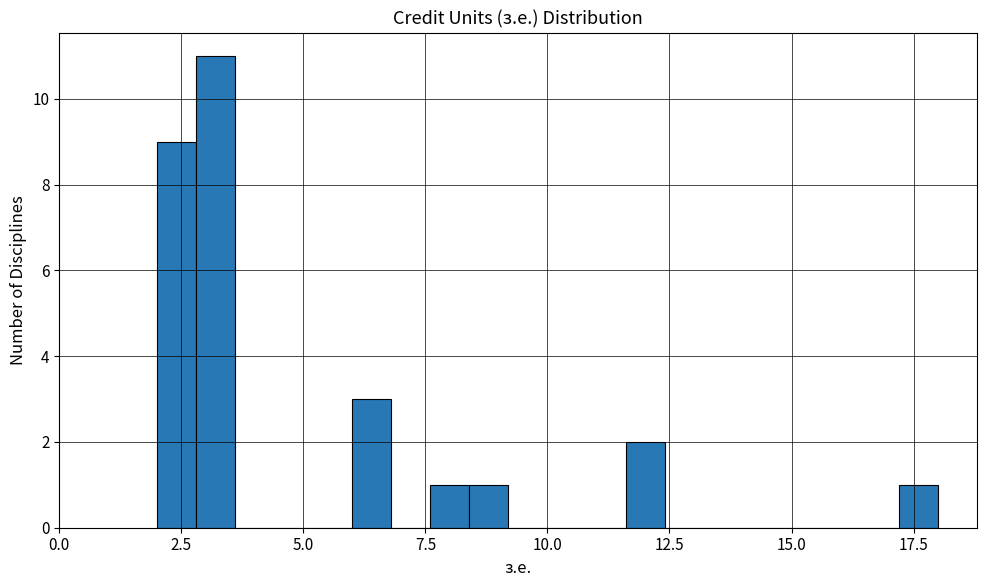

Around what value on the x-axis is the tallest bar? Give the approximate position of its centre, as read against the axis.

3.0